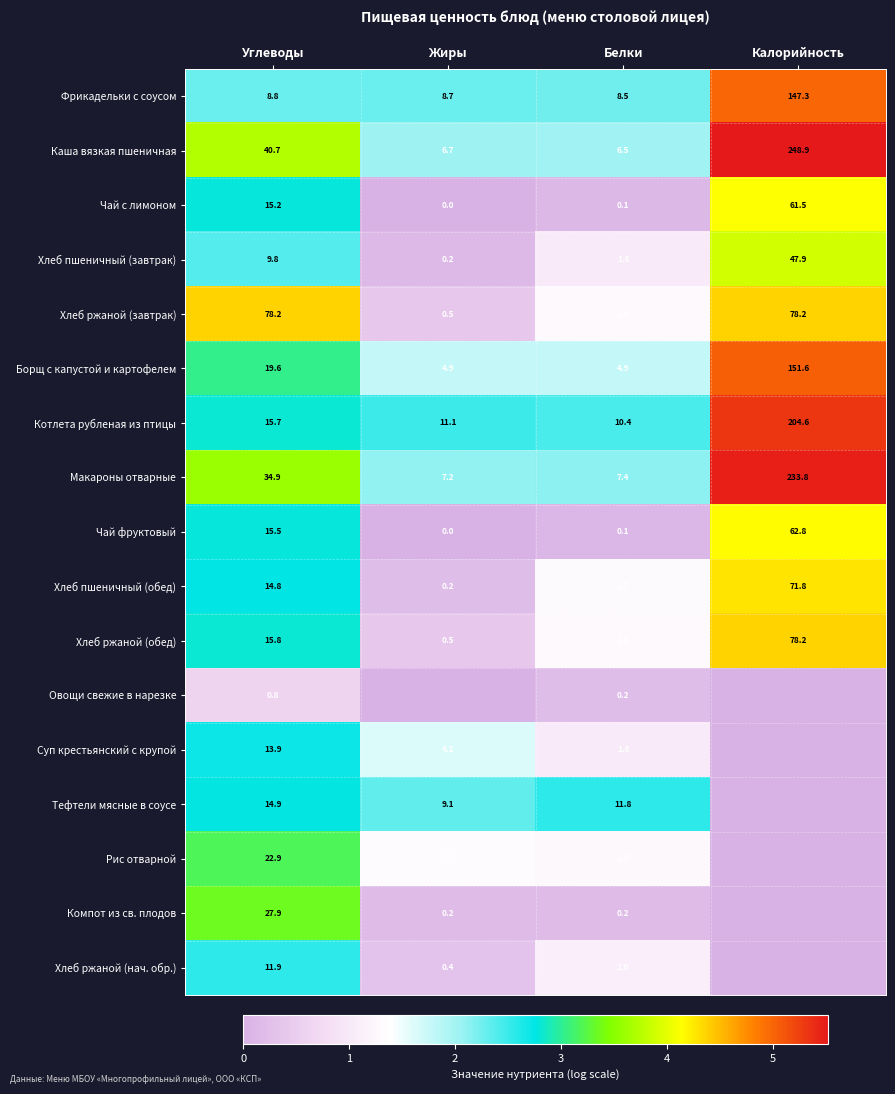

Is the value of Хлеб пшеничный (завтрак) at Углеводы greater than the value of Чай с лимоном at Жиры?

Yes